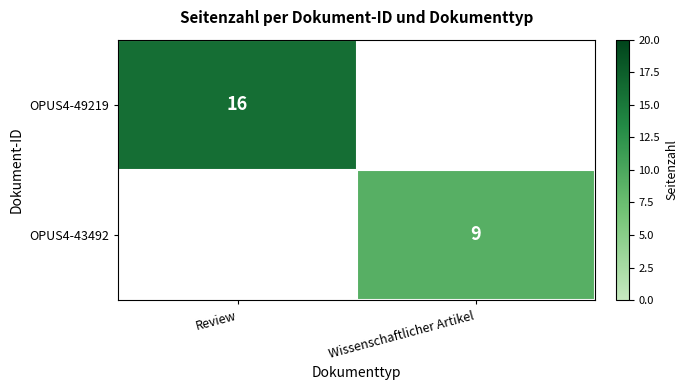

Is it true that OPUS4-43492 equals 6 at Wissenschaftlicher Artikel?

False